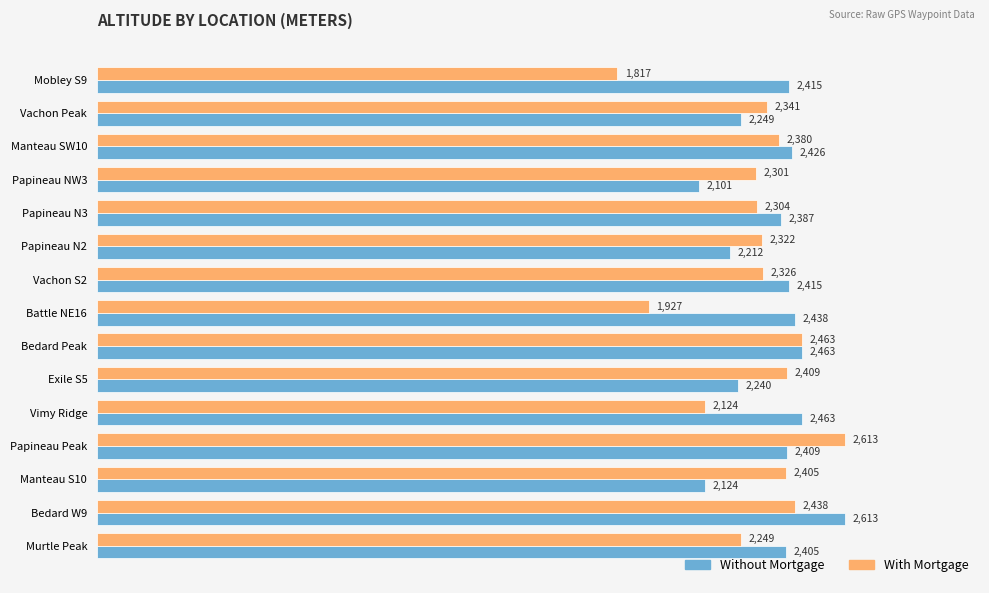

At which label is With Mortgage closest to 2215?

Murtle Peak